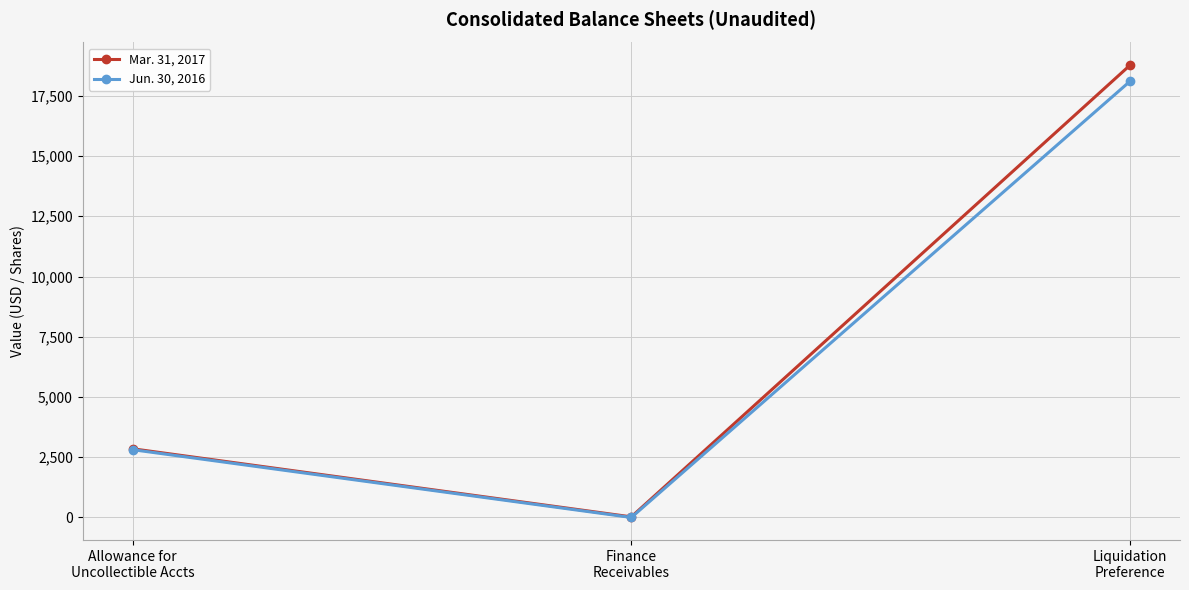

Which series has the widest spread of values?

Mar. 31, 2017